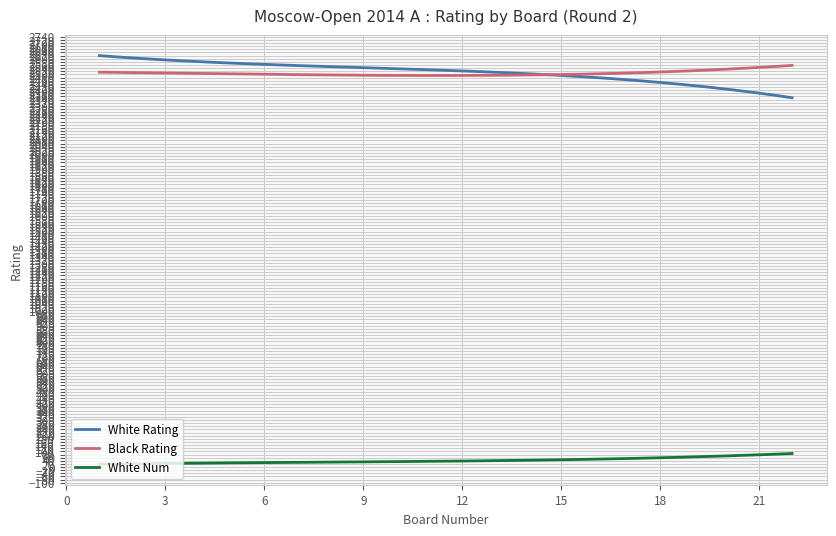

Which series has the largest range (max minus min)?

White Rating